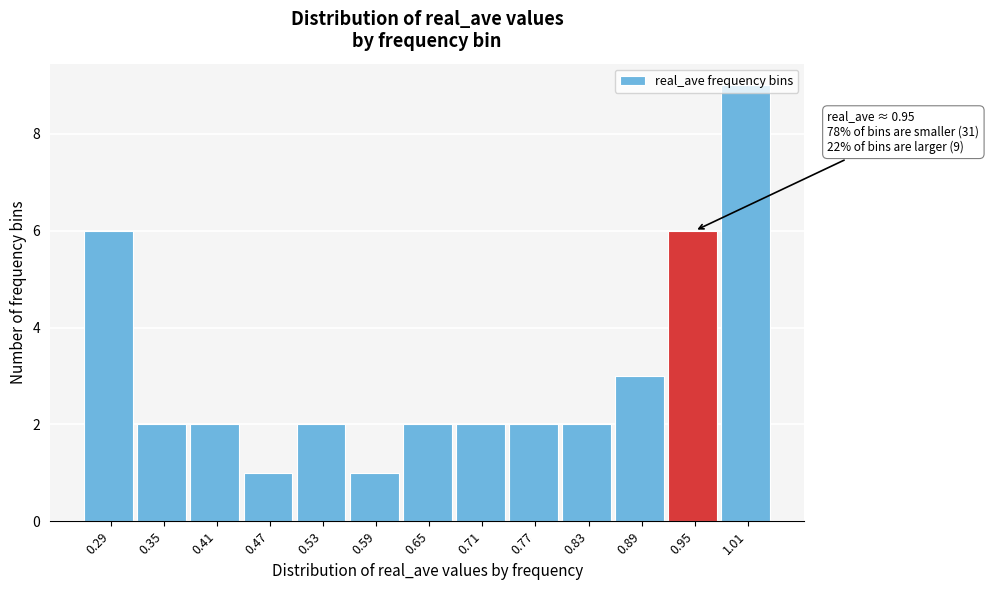

Over which range of the x-axis is the bar tallest?

0.98 to 1.05